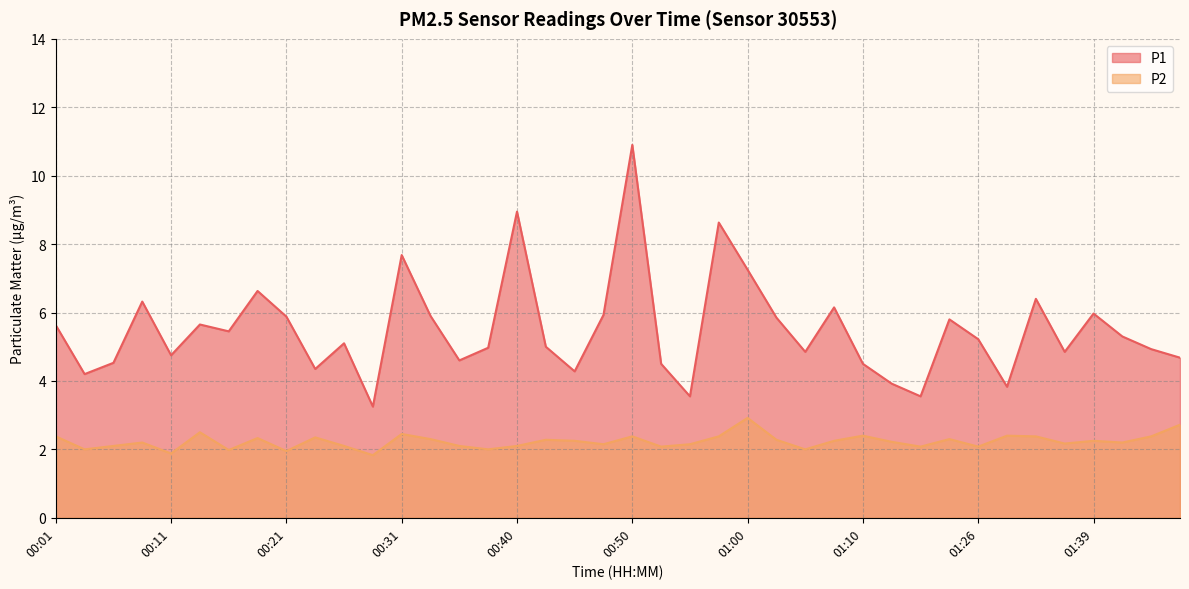

Reading left to right, what are all the values shown in this chart?

P1: 5.6	4.2	4.5	6.3	4.8	5.7	5.5	6.6	5.9	4.3	5.1	3.2	7.7	5.9	4.6	5.0	8.9	5.0	4.3	5.9	10.9	4.5	3.5	8.6	7.2	5.8	4.8	6.2	4.5	3.9	3.5	5.8	5.2	3.8	6.4	4.8	6.0	5.3	4.9	4.7
P2: 2.4	2.0	2.1	2.2	1.9	2.5	2.0	2.3	1.9	2.4	2.1	1.8	2.5	2.3	2.1	2.0	2.1	2.3	2.2	2.1	2.4	2.1	2.1	2.4	2.9	2.3	2.0	2.2	2.4	2.2	2.1	2.3	2.1	2.4	2.4	2.2	2.2	2.2	2.4	2.7